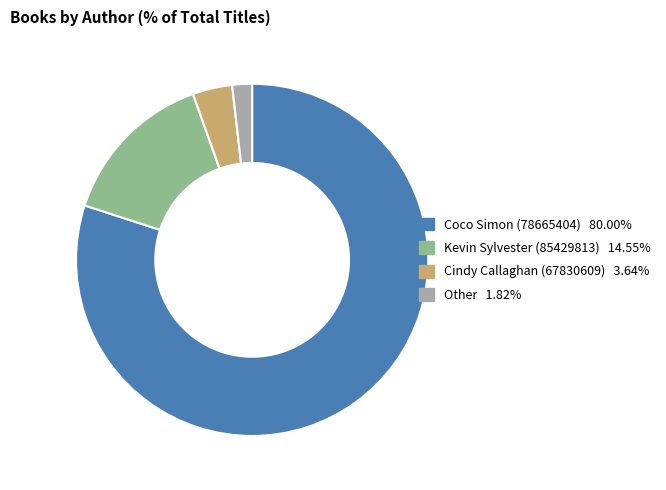

Which has a higher value, Coco Simon (78665404) or Kevin Sylvester (85429813)?

Coco Simon (78665404)